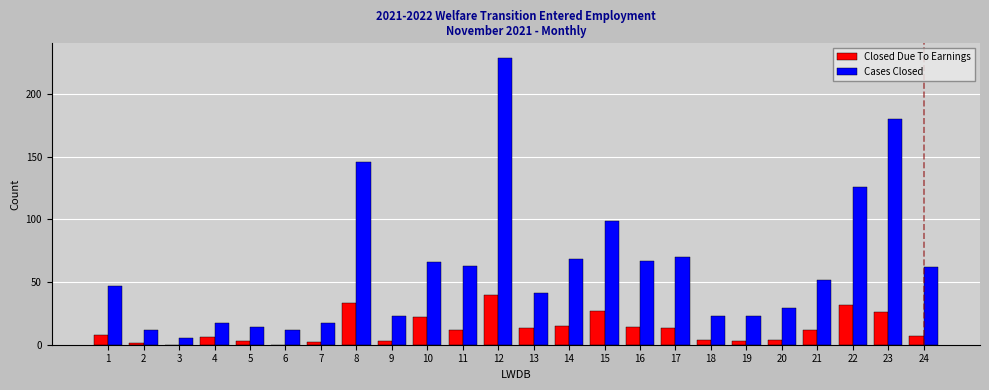

Between 17 and 19, which series saw the biggest shift?

Cases Closed